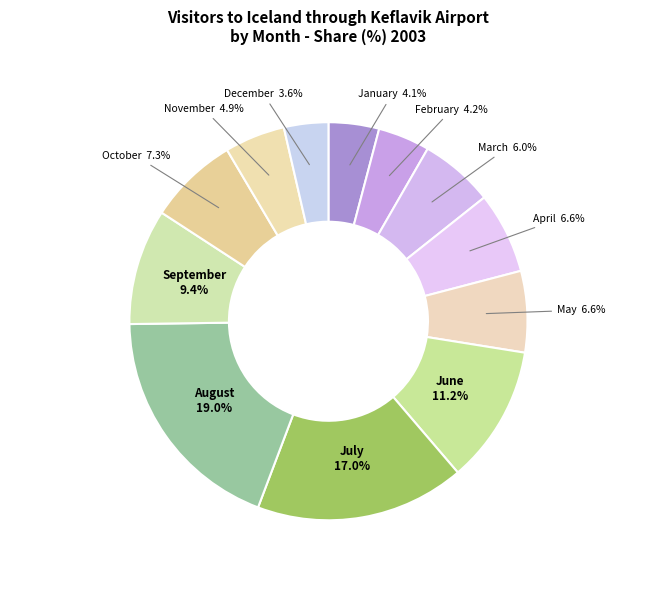

To the nearest percent, what percentage of the pie is November?

5%